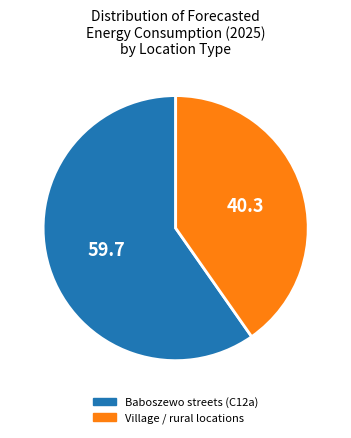

Approximately how many times larger is the value at Baboszewo streets (C12a) compared to Village / rural locations?

1.5